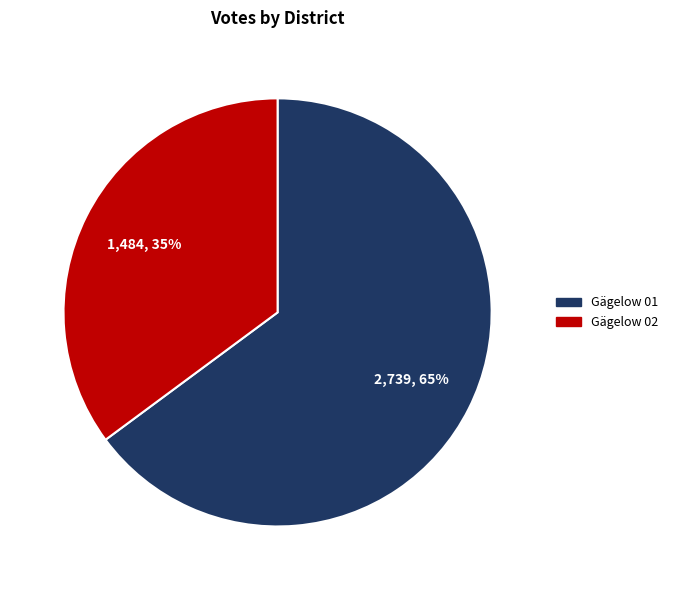

To the nearest percent, what is the difference between the Gägelow 02 and Gägelow 01 slice percentages?

30%